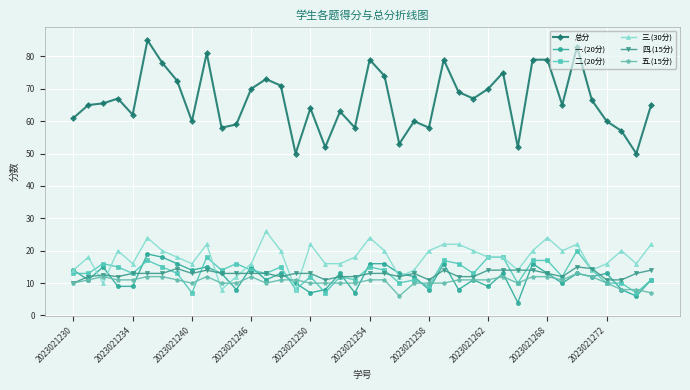

Which series has the largest range (max minus min)?

总分